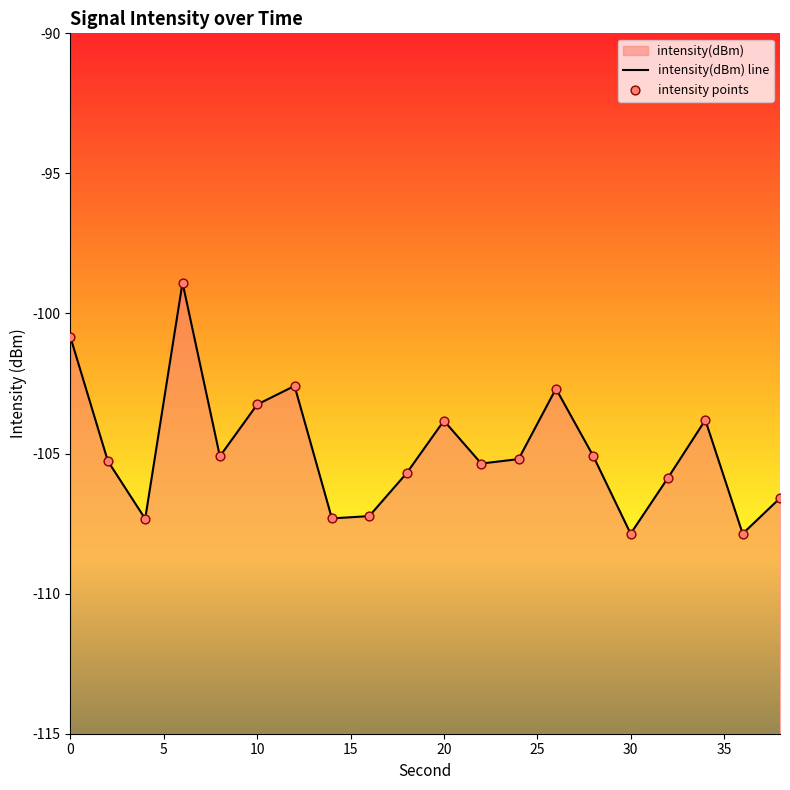

What is the change in value from 12 to 20?

-1.2